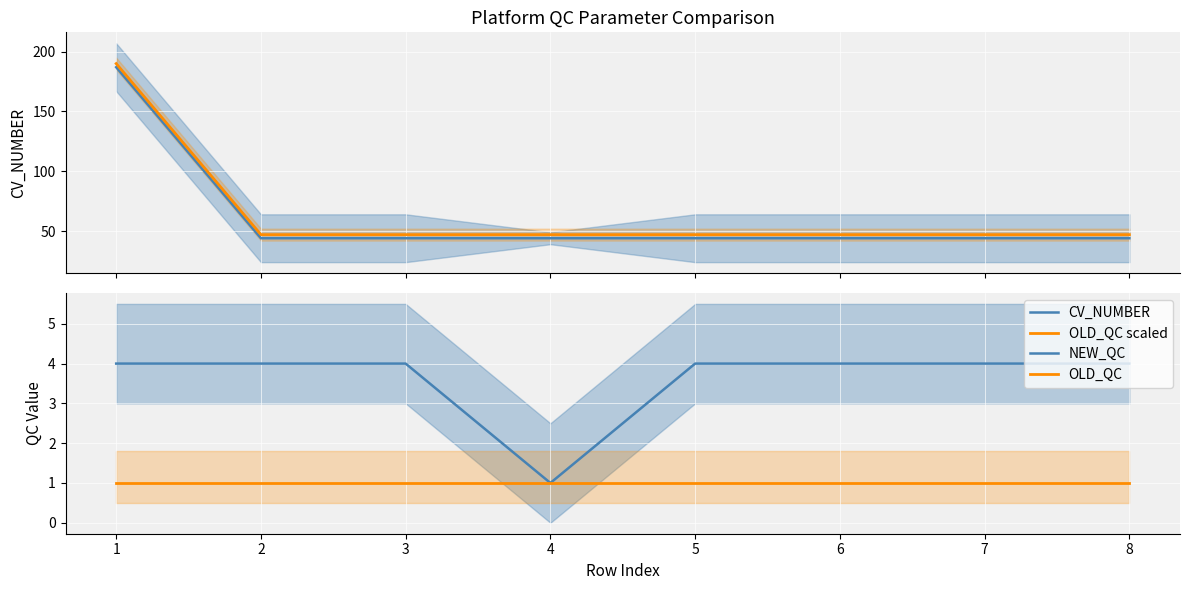

What is the spread (max minus min) of values at 1?

189